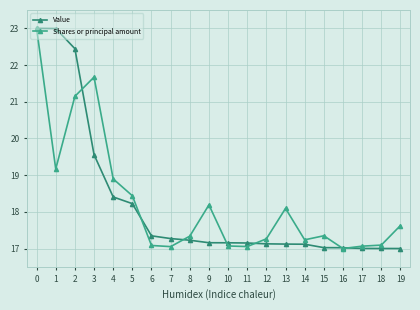

Where is the first local maximum for Shares or principal amount?

3